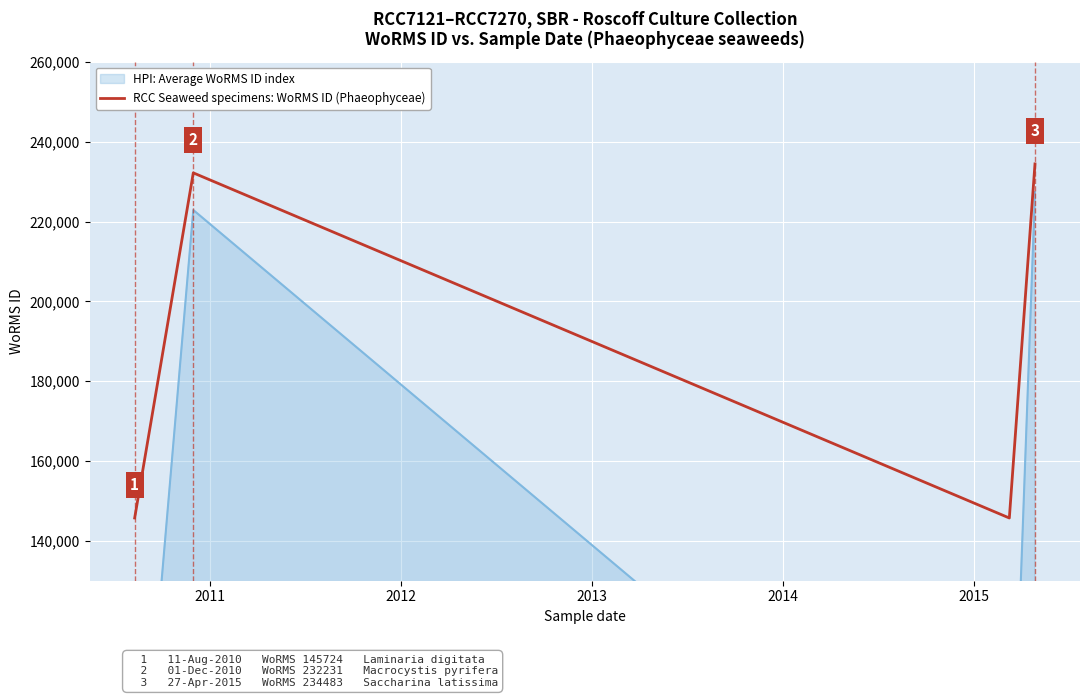

Which label corresponds to the largest value in the chart?

2015